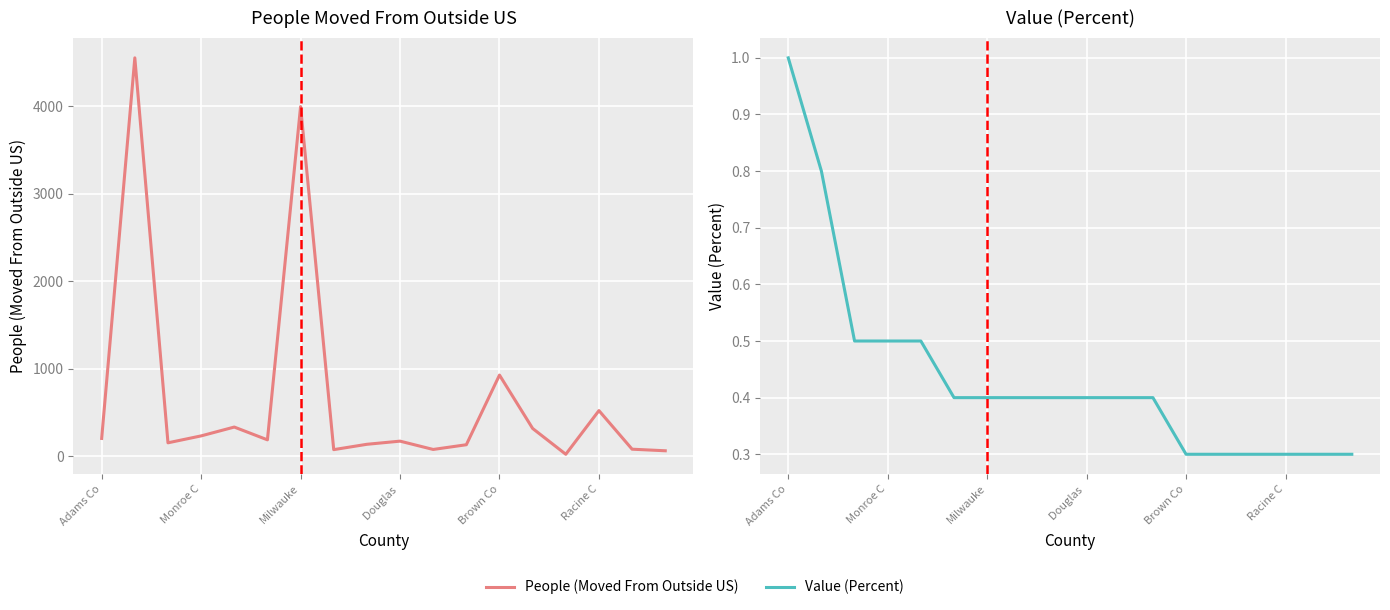

What is the total value across all series at 8?

135.4